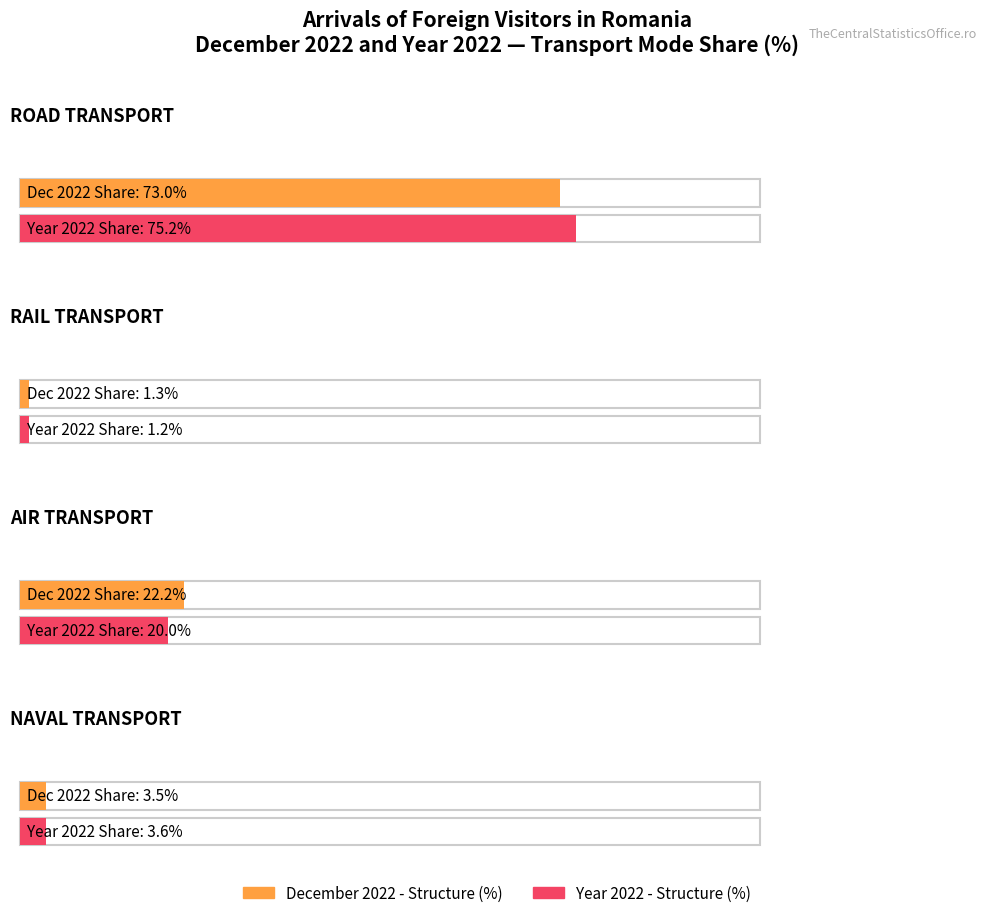

What is the label of the 3rd bar from the left?

AIR TRANSPORT